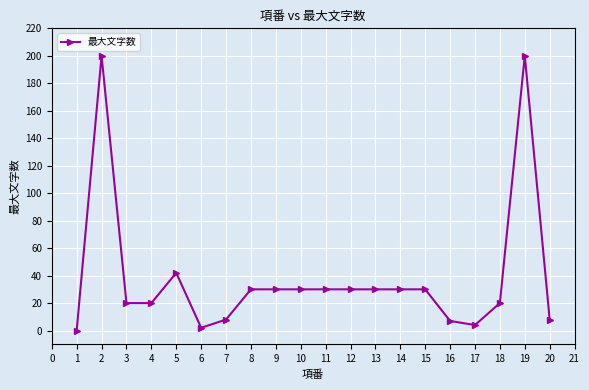

Is this an area chart (filled region under the line)?

No